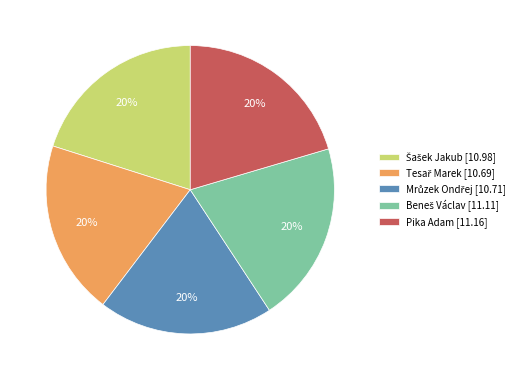

Count the number of slices in the pie.

5